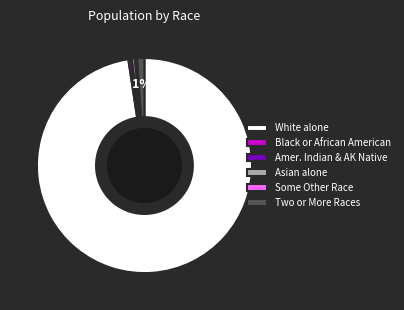

Approximately how many times larger is the value at Two or More Races compared to Black or African American?

2.8